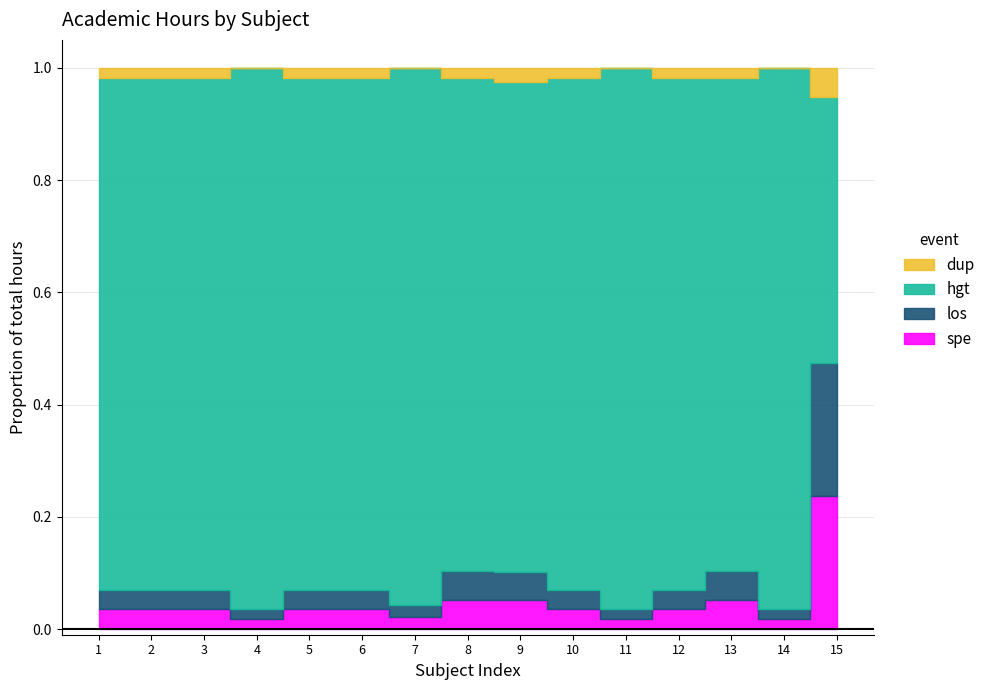

Is the value of spe at 13 greater than the value of los at 11?

Yes